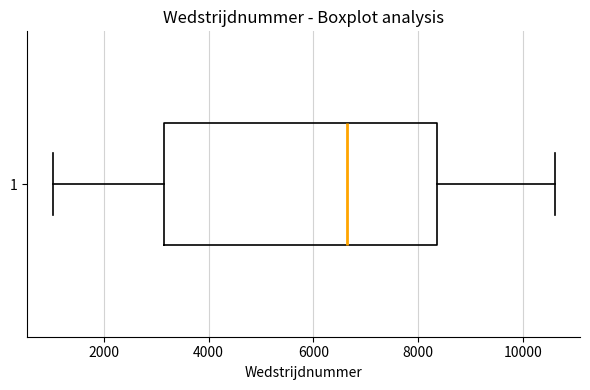

Where is the left edge of the box at y = 1 on the x-axis? The values are not printed on the chart, so give them approximately, as read against the axis.

3200